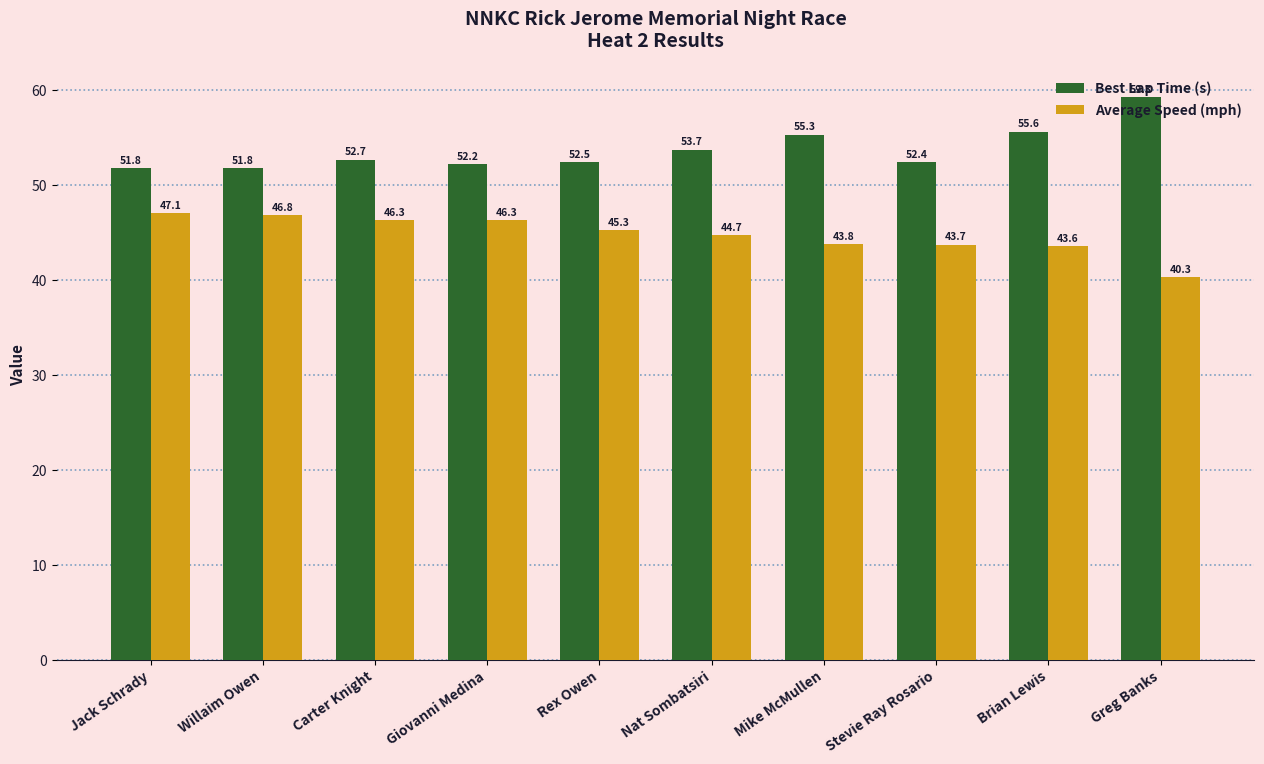

Where does the Best Lap Time (s) series first go above 52?

Carter Knight